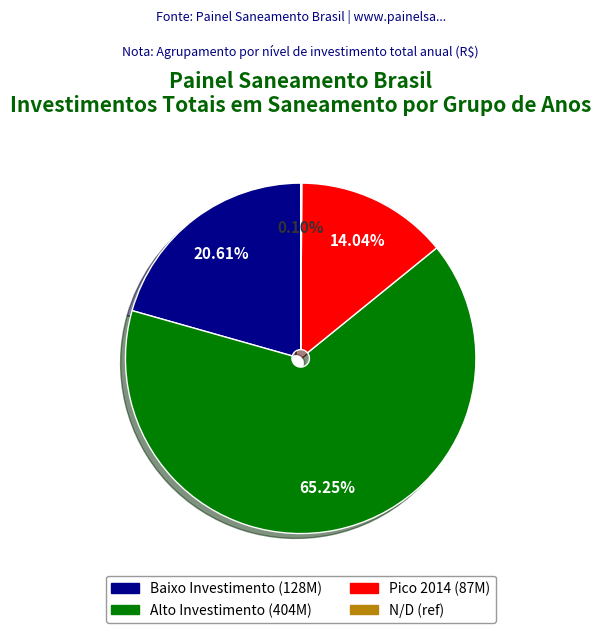

Does any single category account for the majority?

Yes